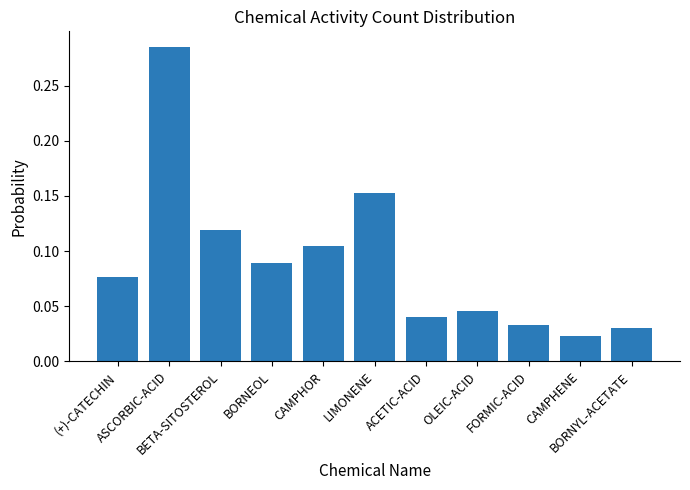

Rank the categories by value from highest to lowest.

ASCORBIC-ACID, LIMONENE, BETA-SITOSTEROL, CAMPHOR, BORNEOL, (+)-CATECHIN, OLEIC-ACID, ACETIC-ACID, FORMIC-ACID, BORNYL-ACETATE, CAMPHENE